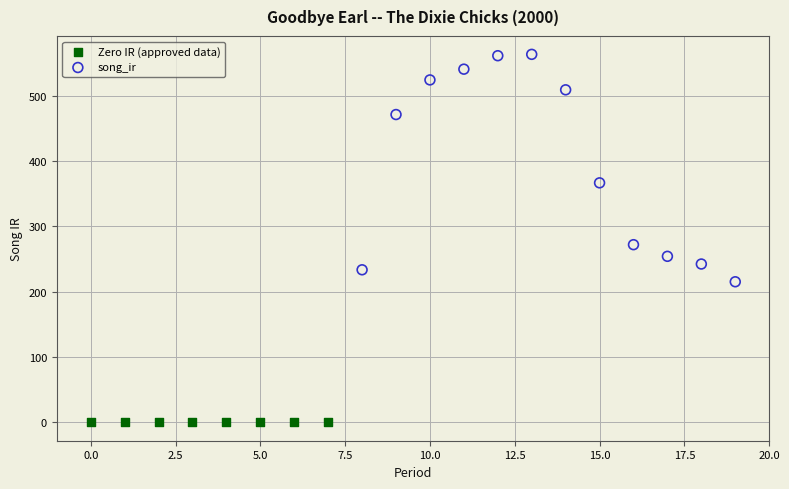

What are all the series names shown in the legend?

Zero IR (approved data), song_ir